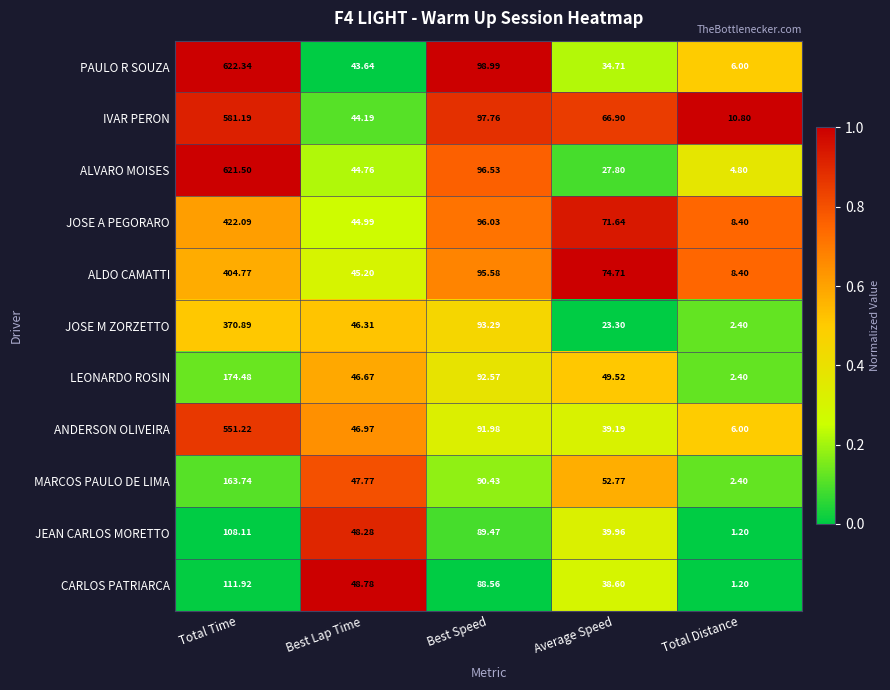

Which series has the largest range (max minus min)?

ALVARO MOISES